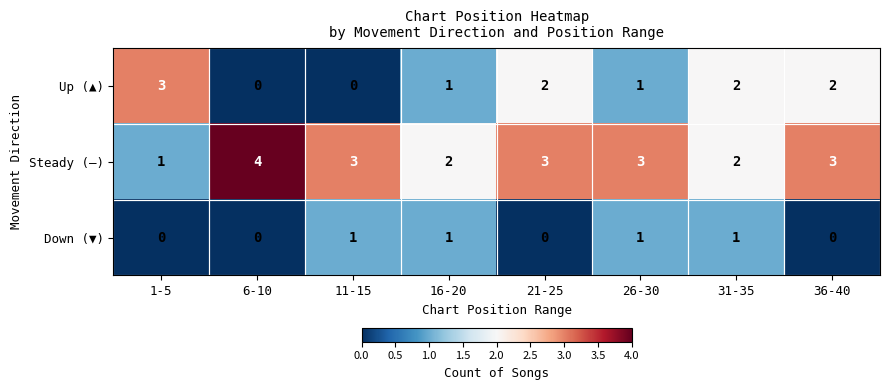

How many values in the Steady (—) series are below 3?

3